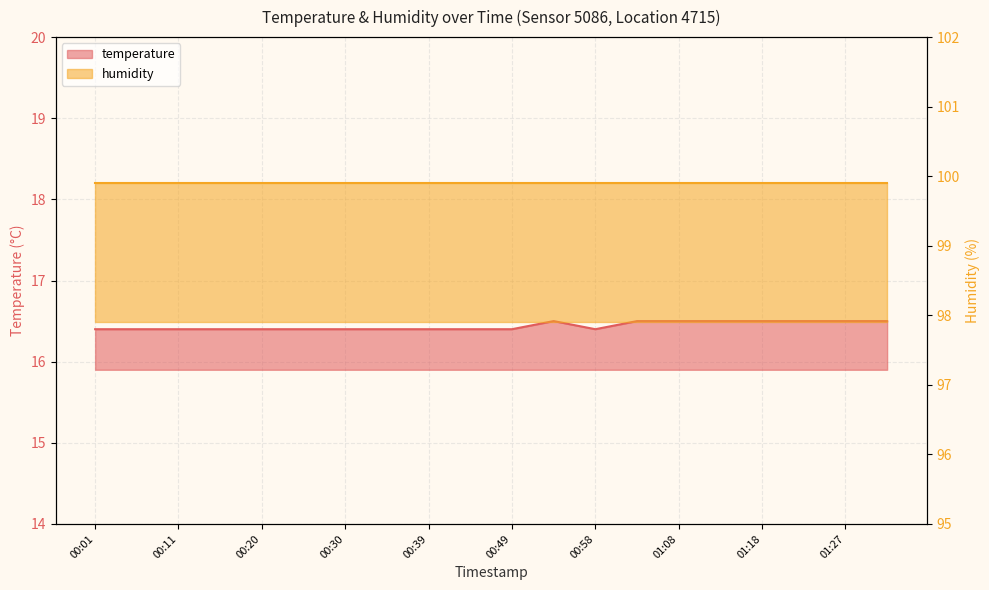

List the labels in order of value, smallest first.

00:01, 00:06, 00:11, 00:16, 00:20, 00:25, 00:30, 00:35, 00:39, 00:44, 00:49, 00:58, 00:54, 01:03, 01:08, 01:13, 01:18, 01:22, 01:27, 01:32